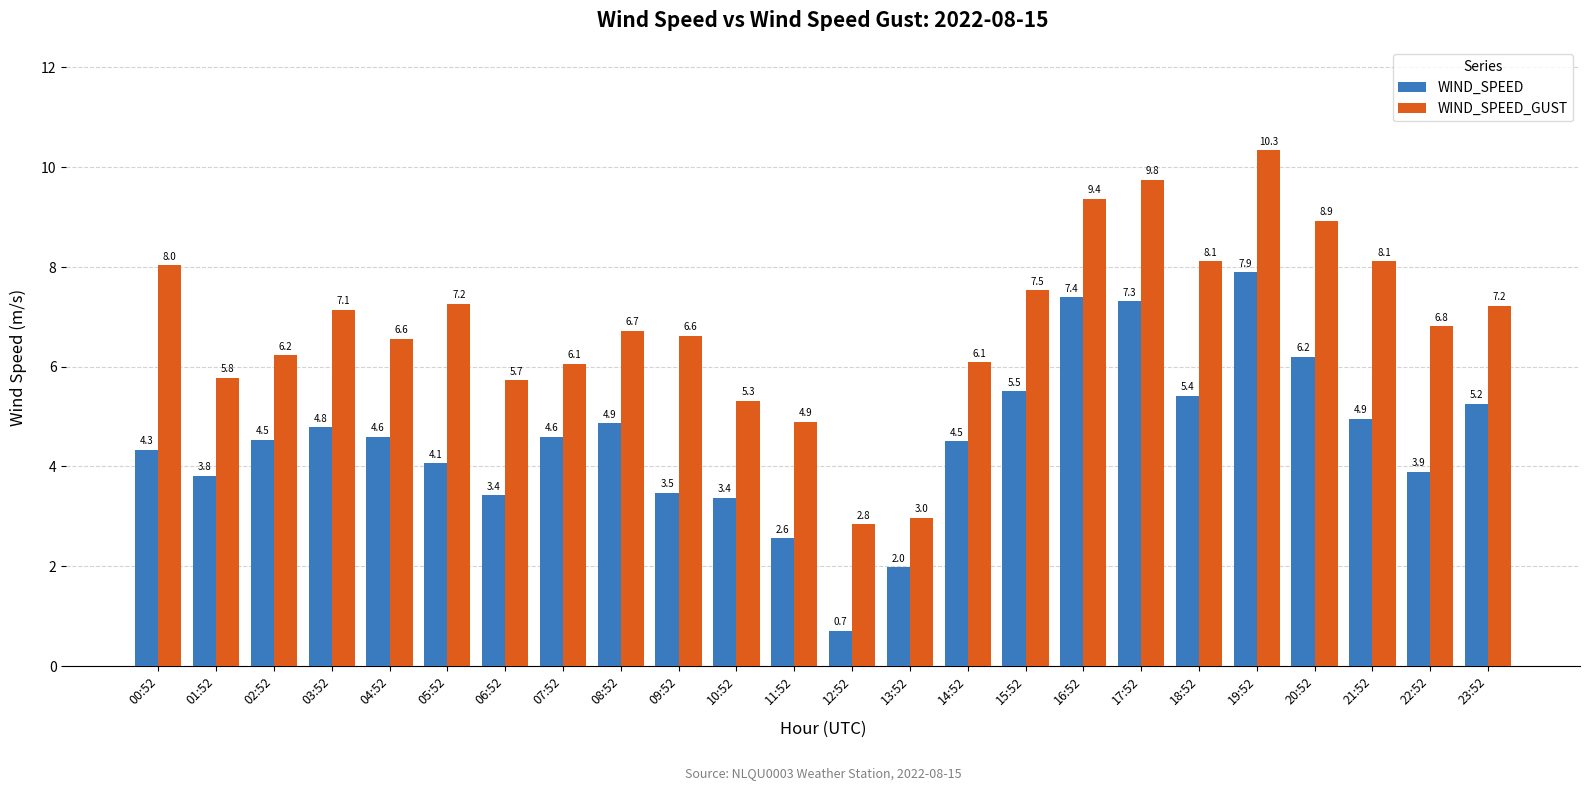

Which series has the widest spread of values?

WIND_SPEED_GUST